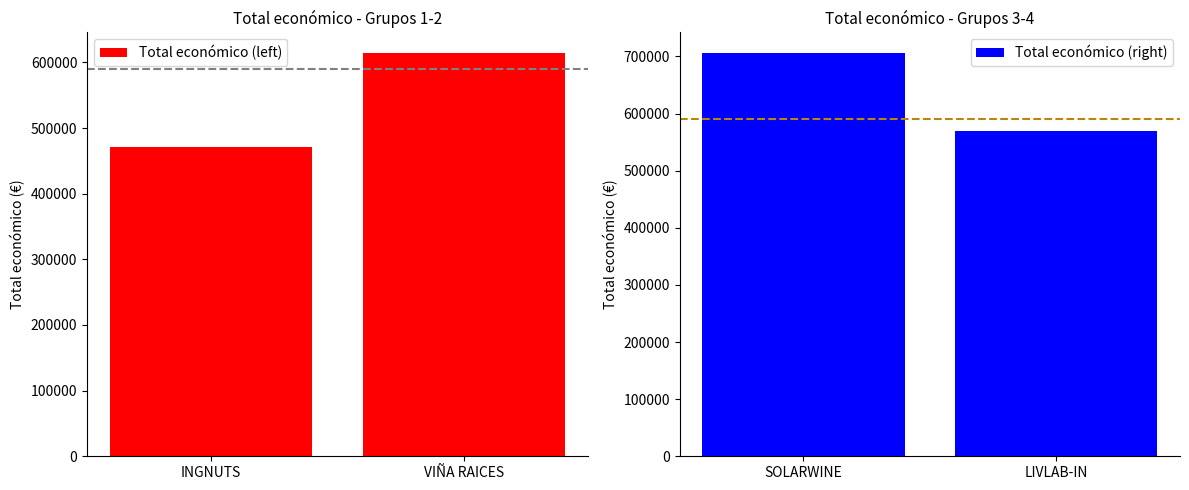

The value of Total económico (right) at SOLARWINE is 706697. True or false?

True